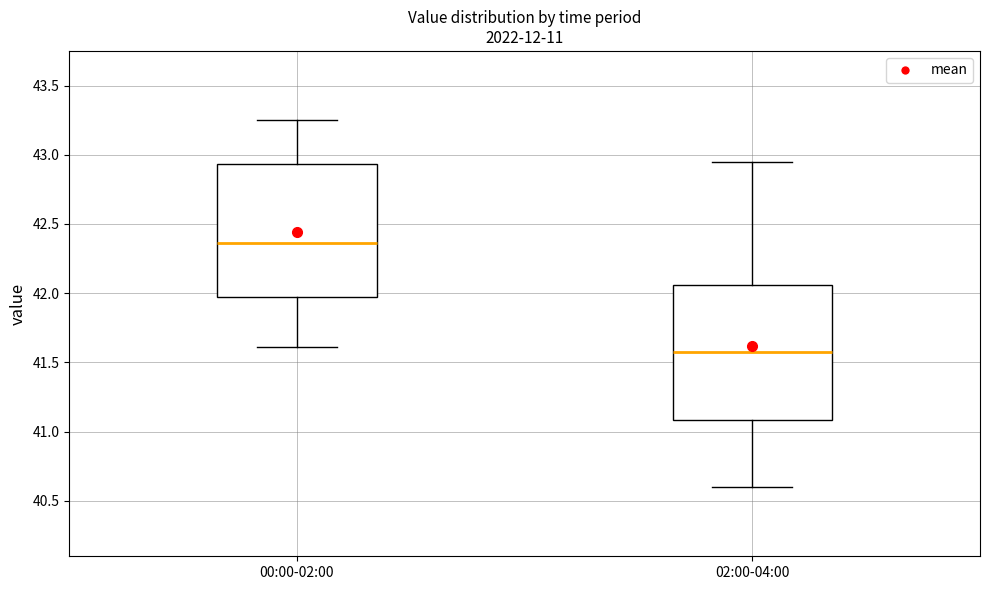

Where does the lower whisker of the box for 00:00-02:00 end on the y-axis? The values are not printed on the chart, so give them approximately, as read against the axis.

41.60